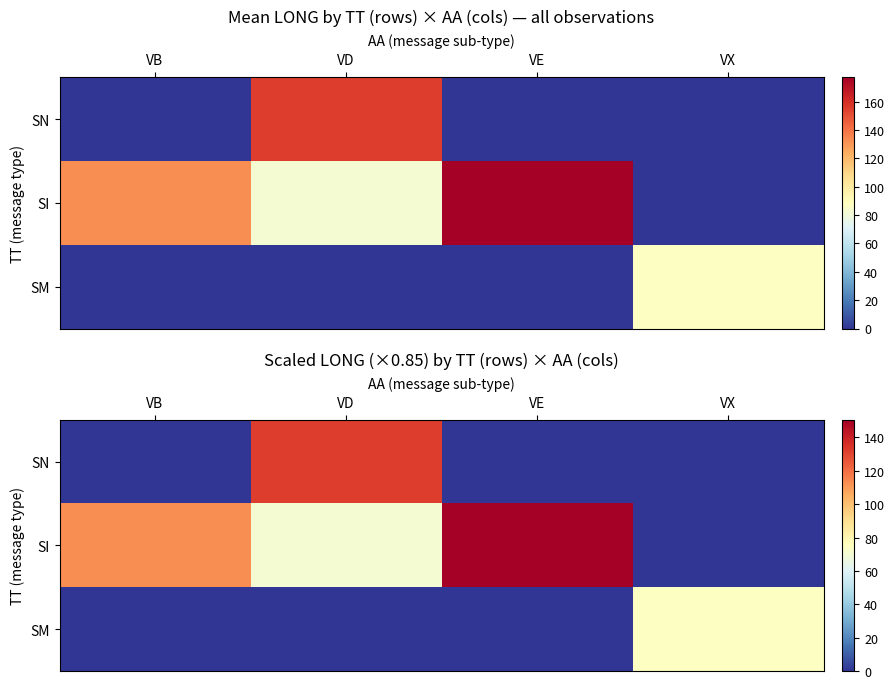

How many values in the SI series are below 112?

2